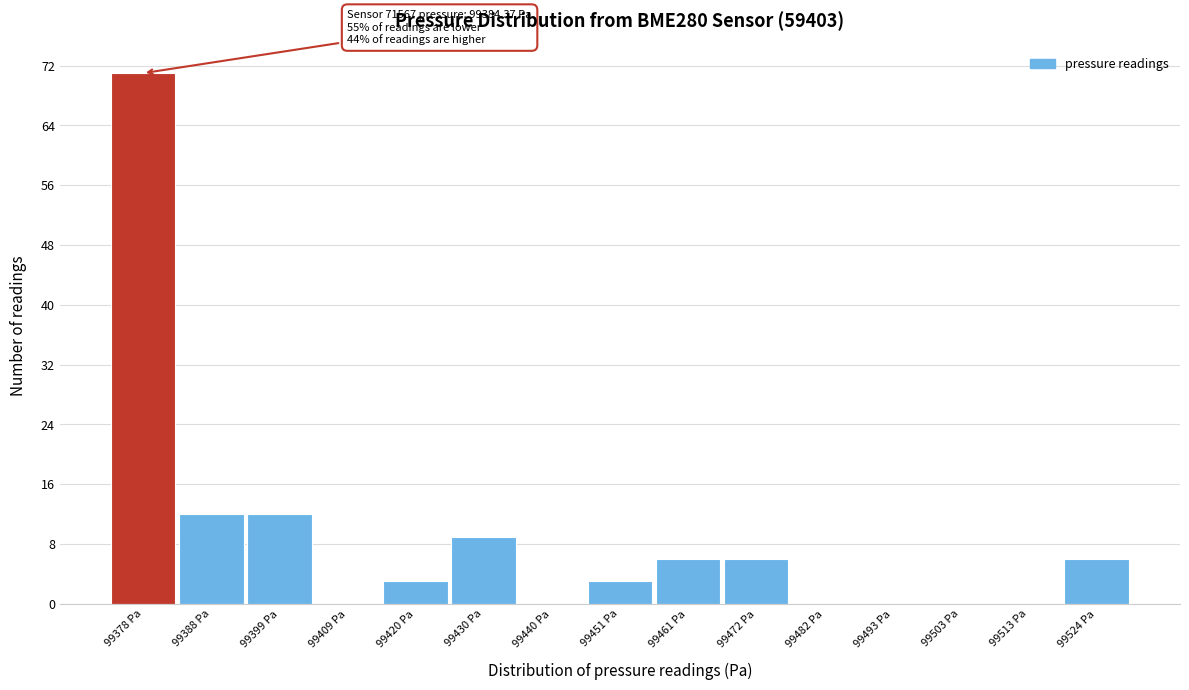

Reading right to left, what are all the values shown in this chart?

99524 Pa=6	99513 Pa=0	99503 Pa=0	99493 Pa=0	99482 Pa=0	99472 Pa=6	99461 Pa=6	99451 Pa=3	99440 Pa=0	99430 Pa=9	99420 Pa=3	99409 Pa=0	99399 Pa=12	99388 Pa=12	99378 Pa=71